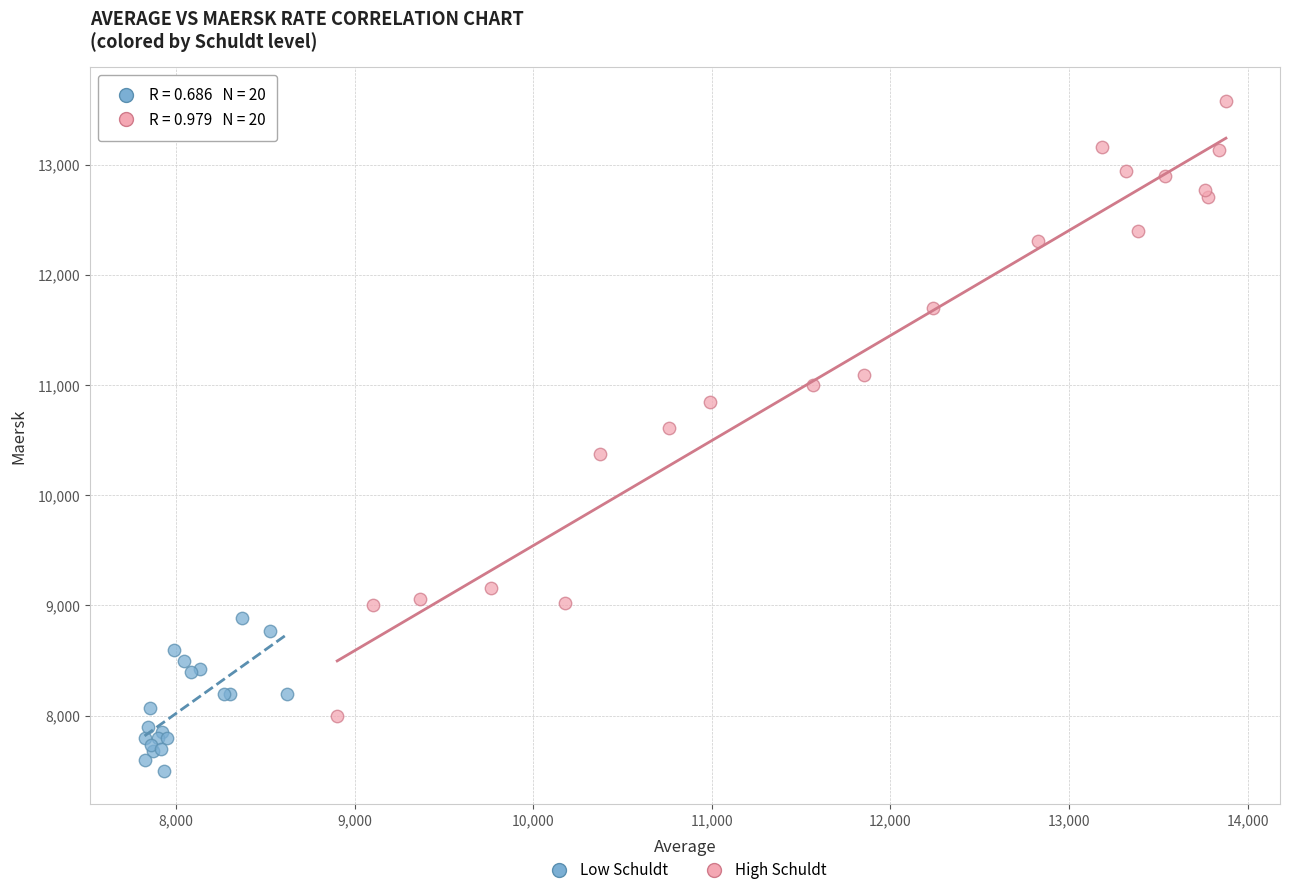

Which series reaches the minimum Y coordinate?

Low Schuldt